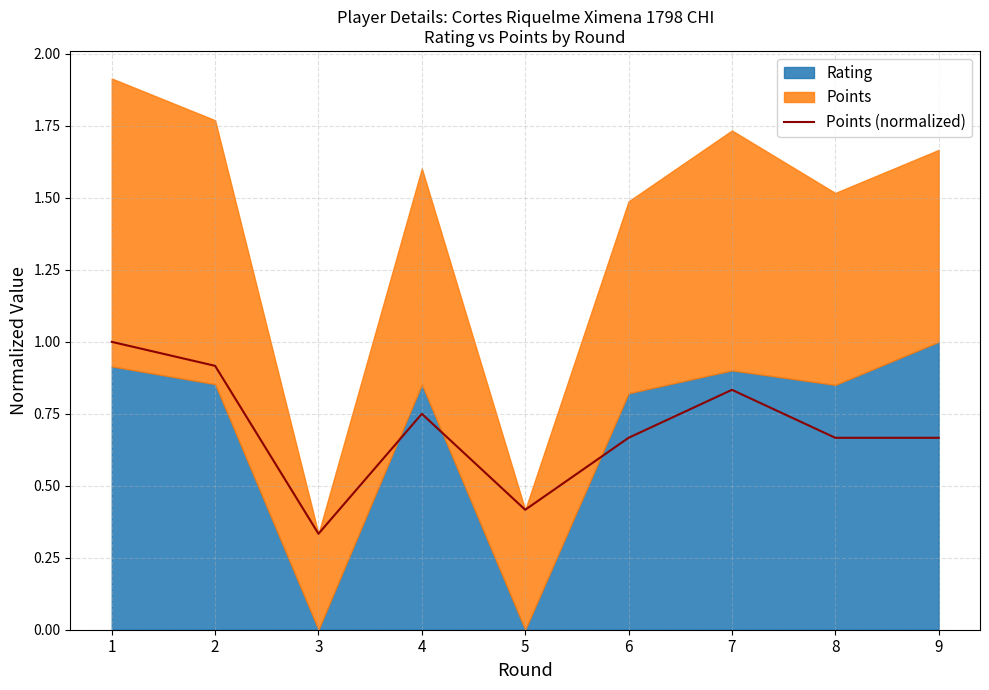

What is the maximum value for Points (normalized)?

1.0